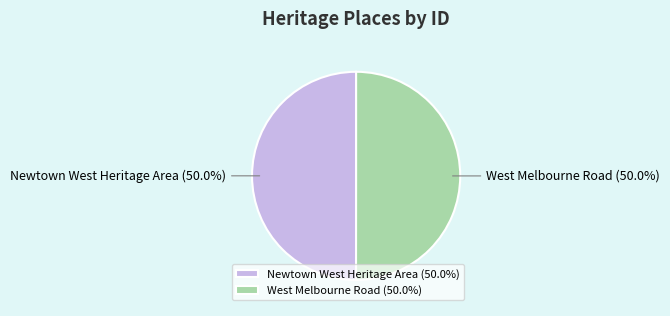

How many segments does this pie chart have?

2